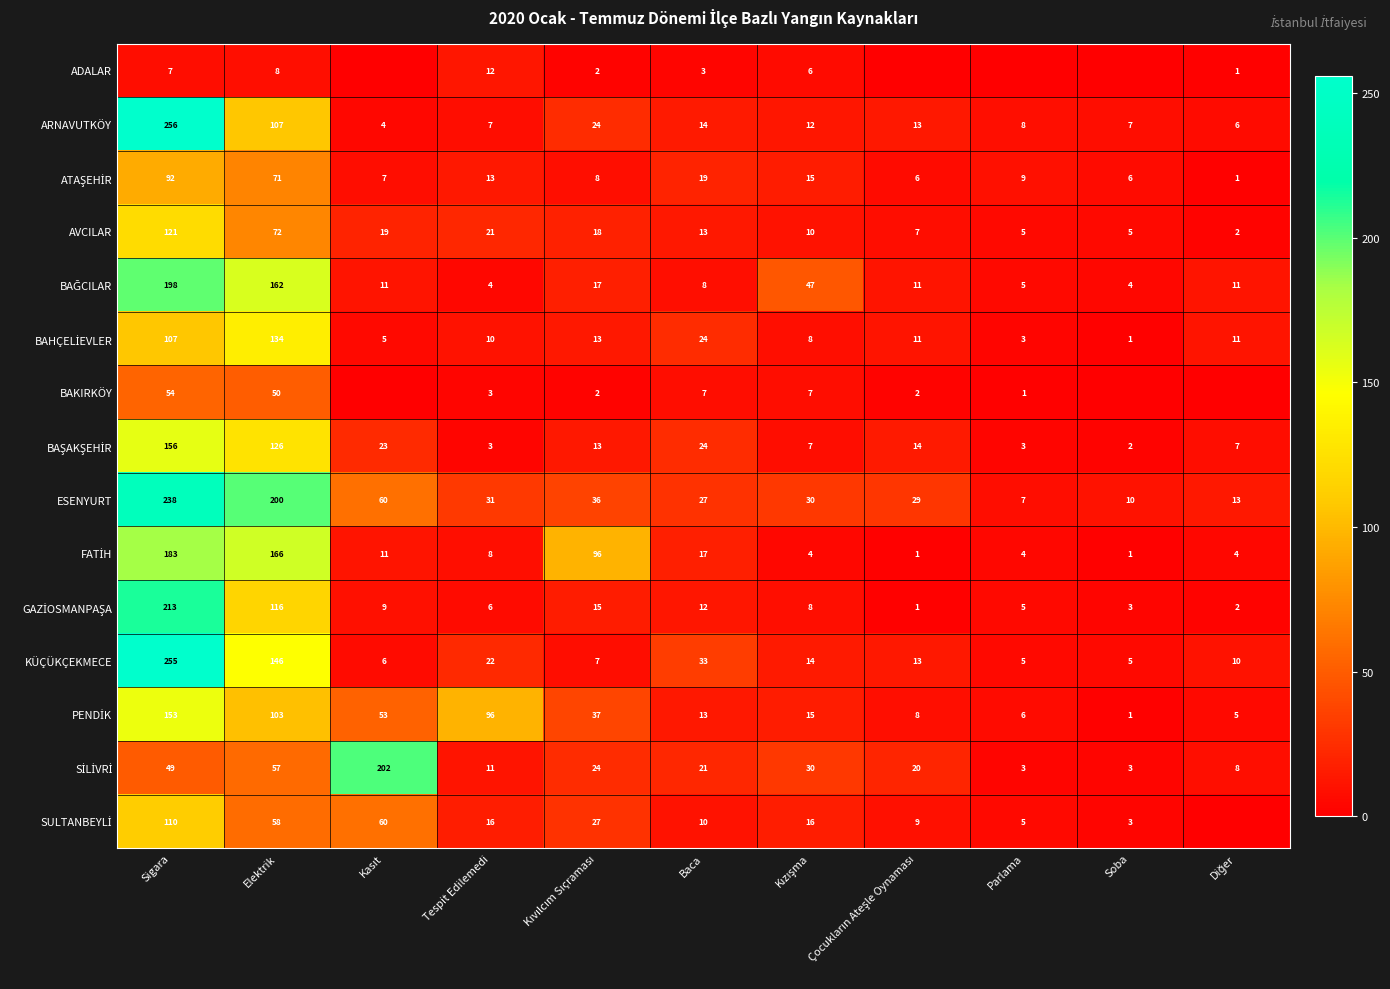

How many series are shown in this chart?

15